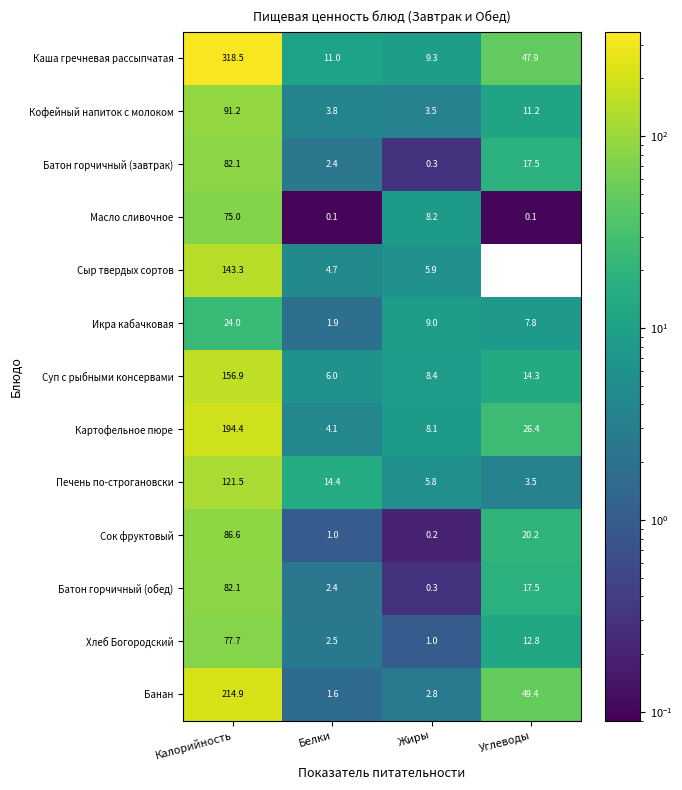

Is the value of Масло сливочное at Калорийность greater than the value of Кофейный напиток с молоком at Углеводы?

Yes